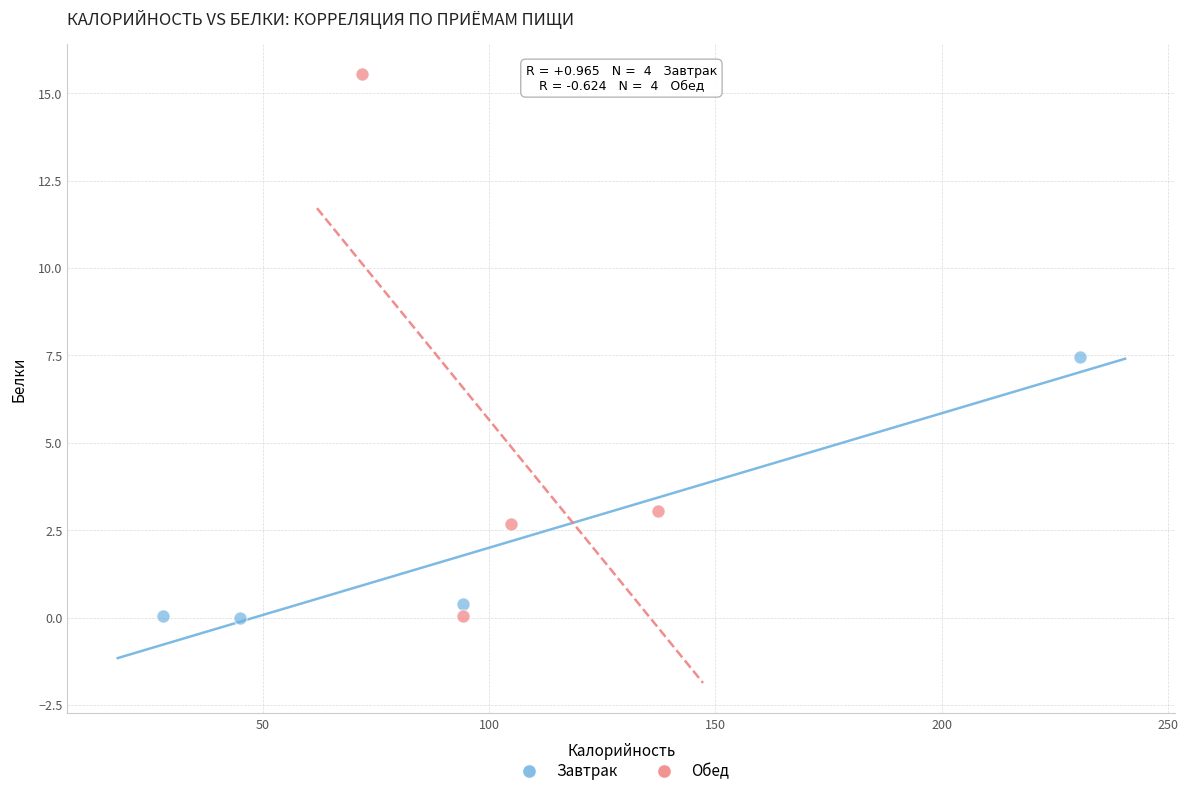

What are all the series names shown in the legend?

Завтрак, Обед